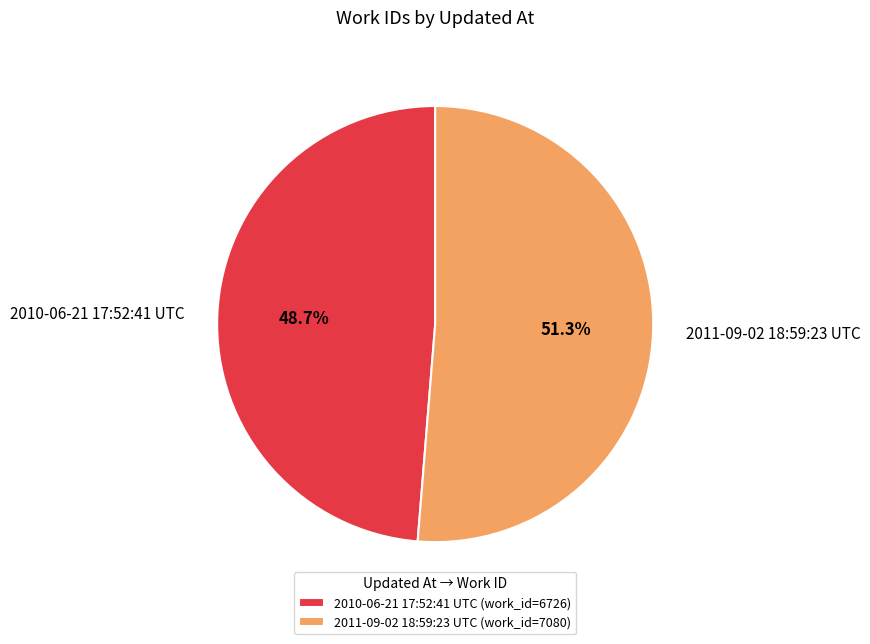

To the nearest percent, what is the difference between the largest and smallest slice percentages?

3%